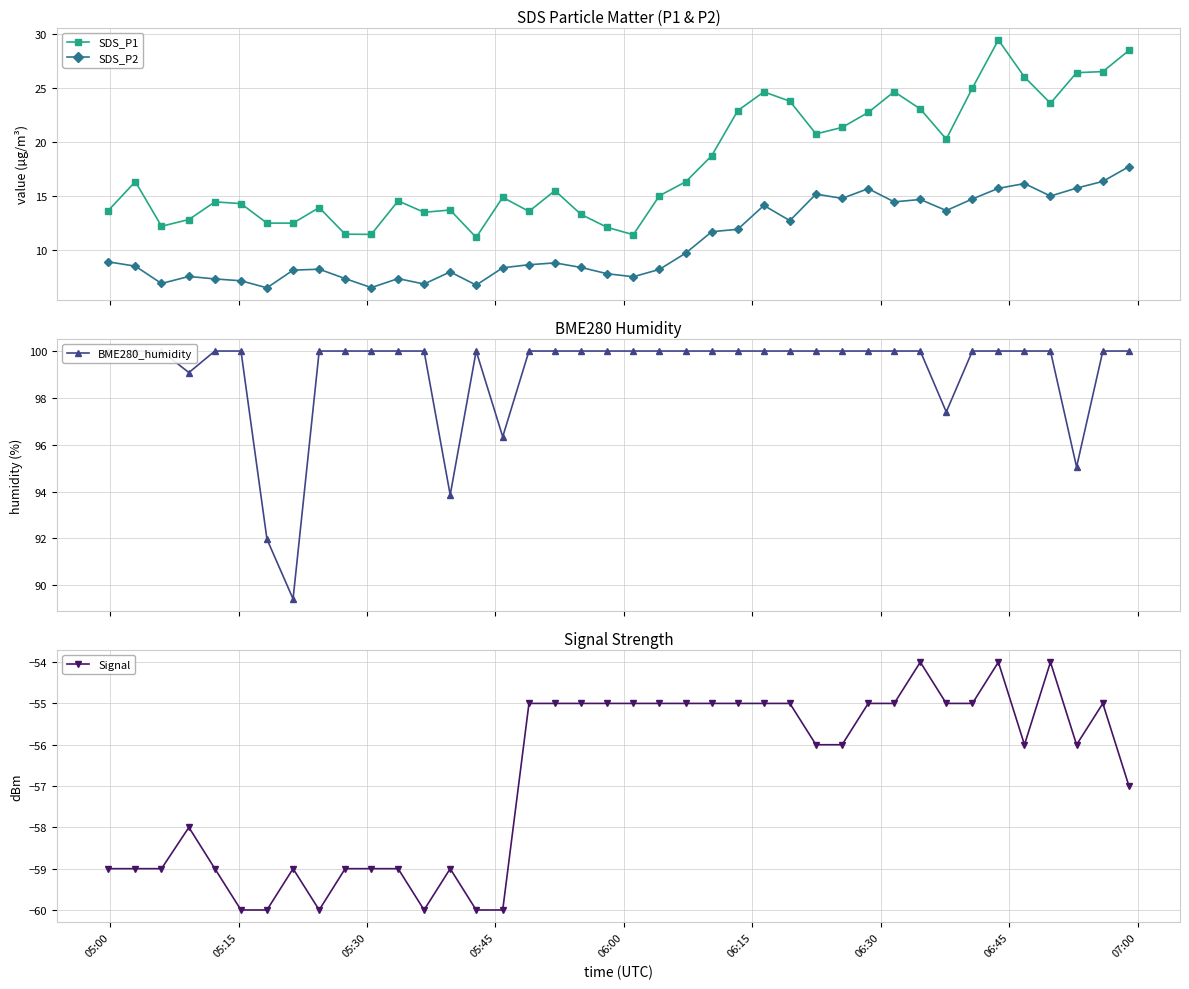

Which series has the widest spread of values?

SDS_P1